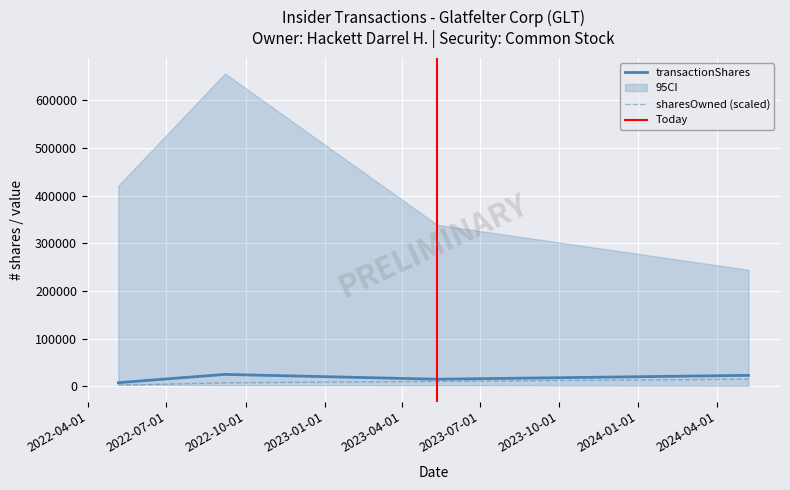

The transactionShares series shows 32662.1 at 2024-05-08. True or false?

False